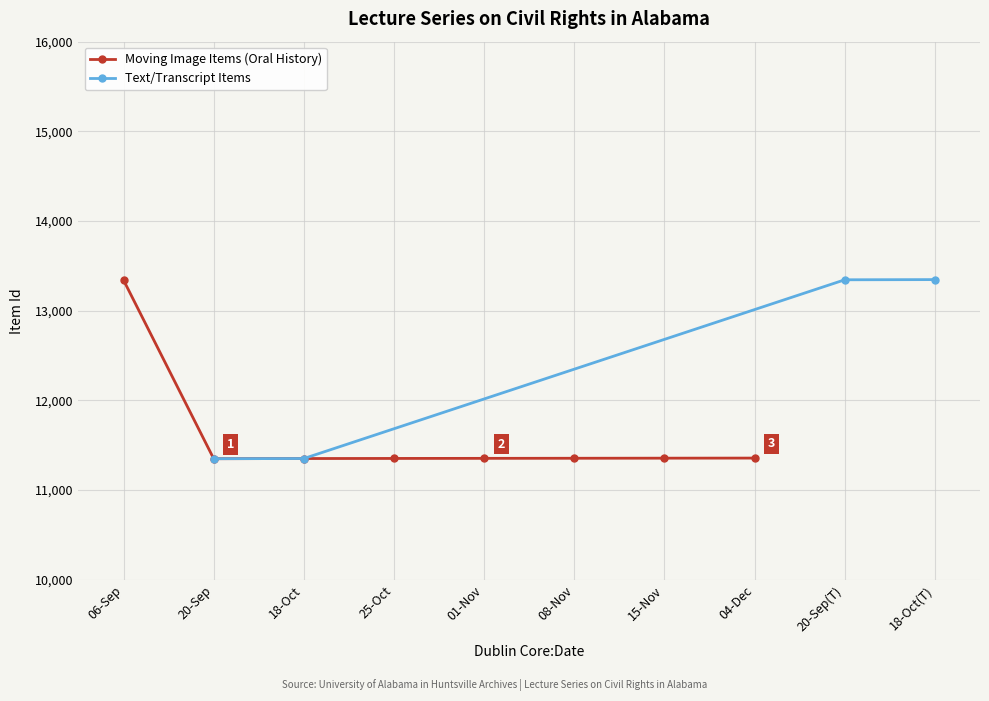

What is the value of the 7th point from the left?

11356